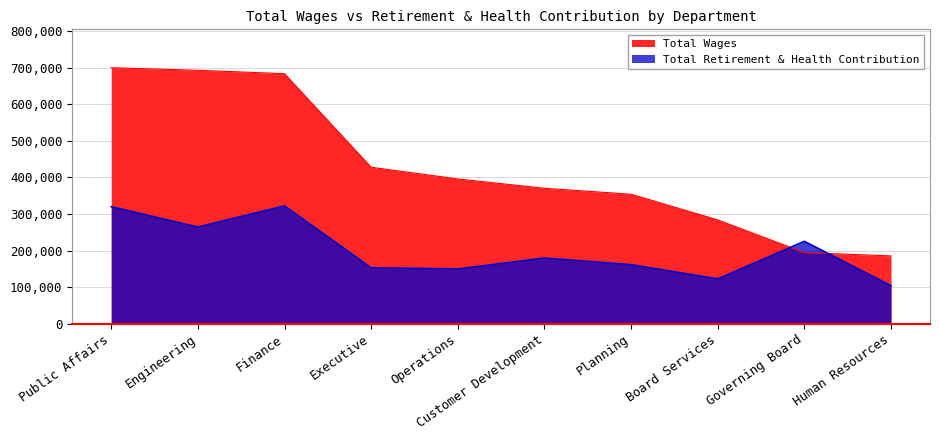

How many values in the Total Retirement & Health Contribution series are below 179416?

5